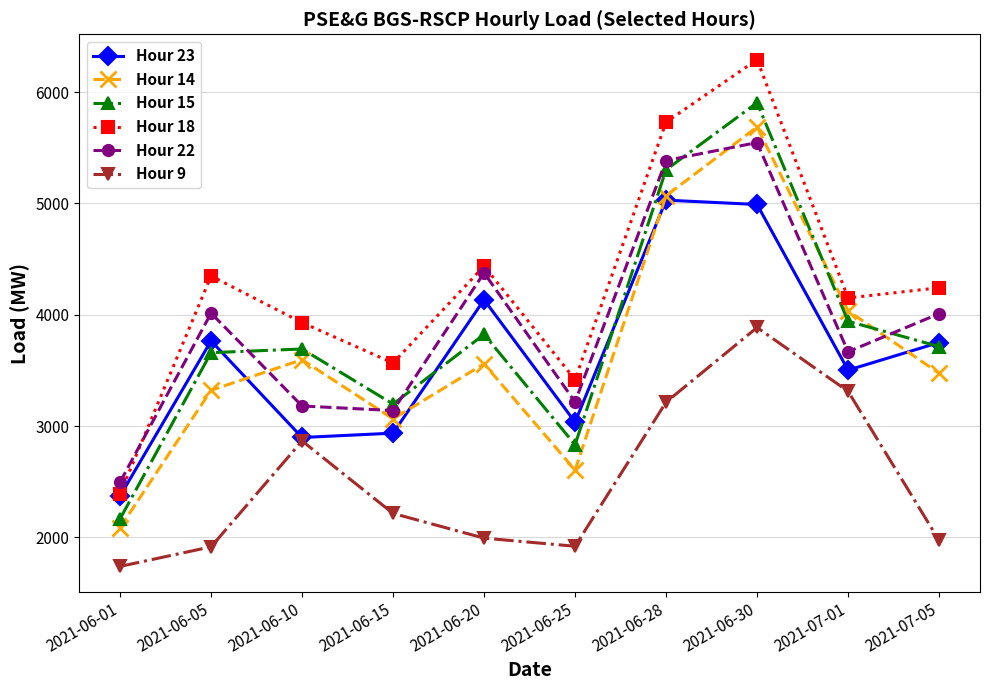

Where does the Hour 22 series first go above 4010?

2021-06-05